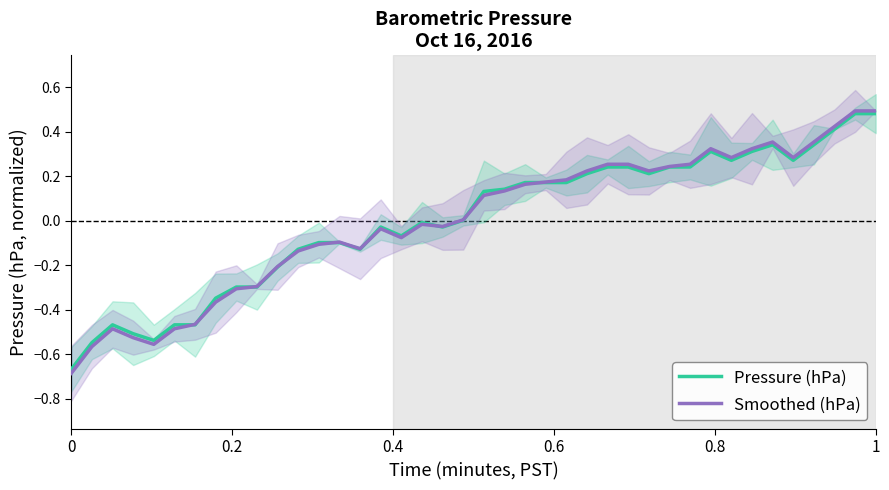

True or false: Pressure (hPa) has a value of 0.7 at 1.

False